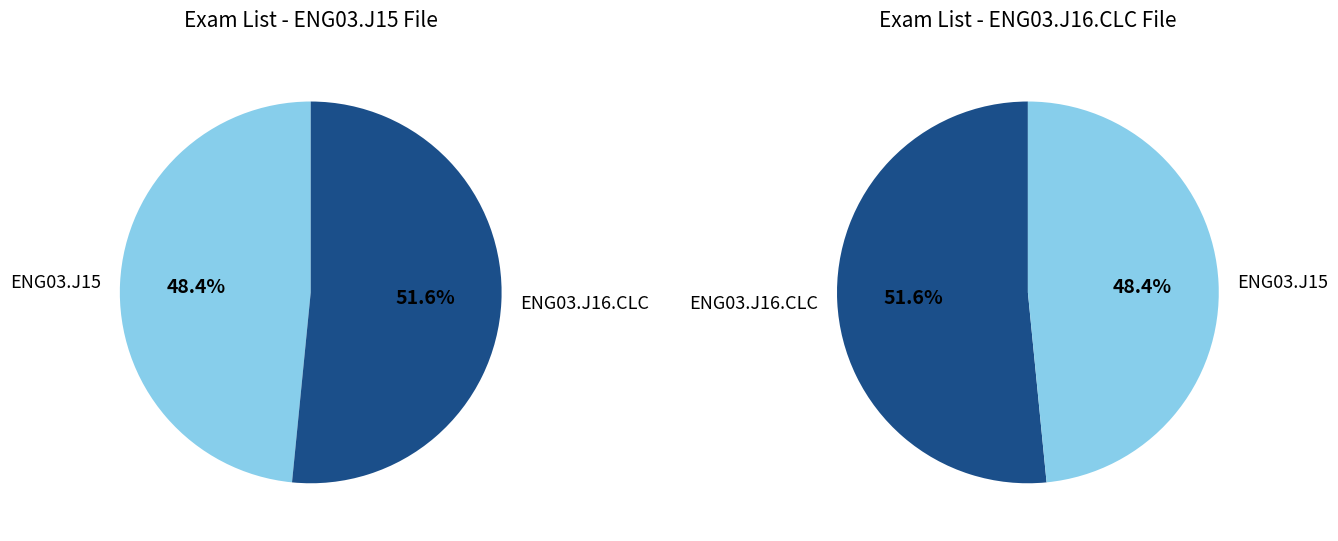

To the nearest percent, what portion does ENG03.J16.CLC represent?

52%